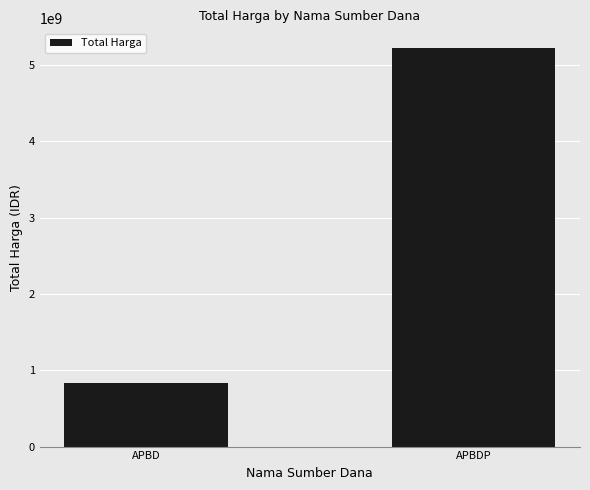

Rank the categories by value from highest to lowest.

APBDP, APBD